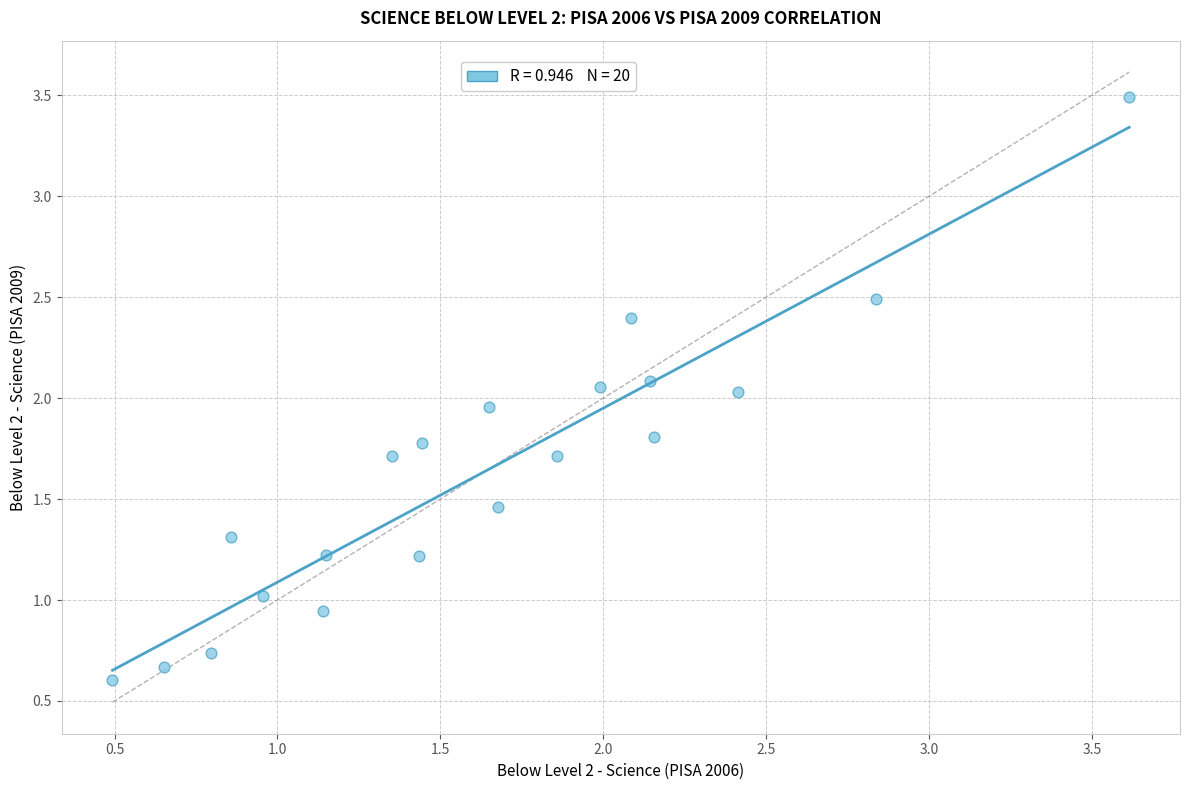

What is the range of X values (max minus min)?

3.1